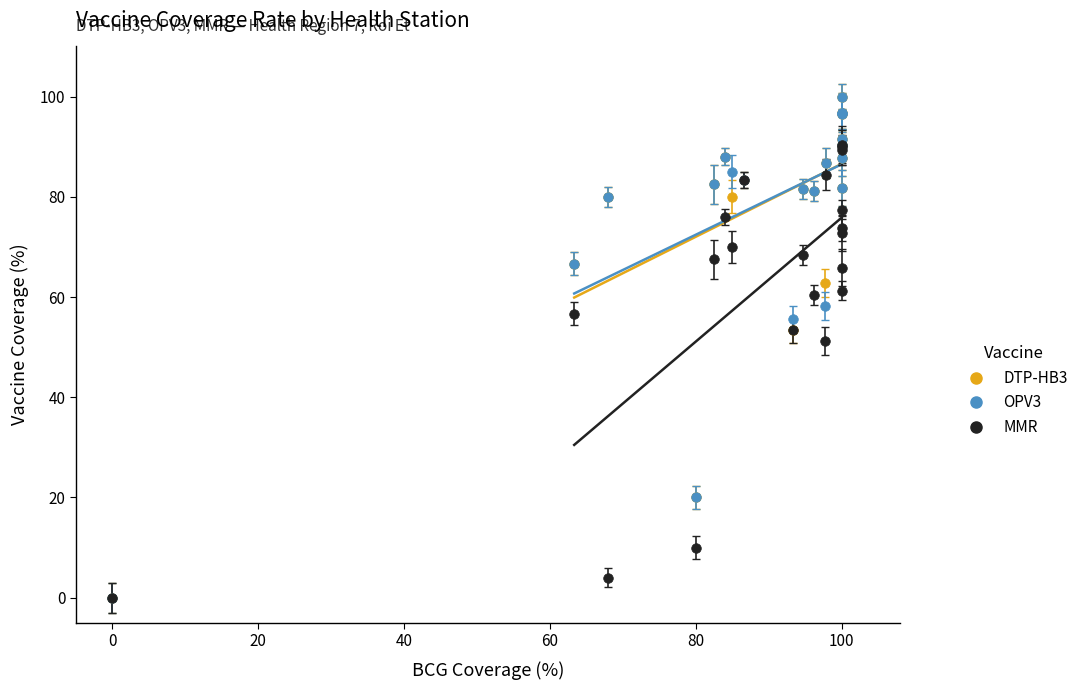

In the MMR series, what Y value is closest to 45?

51.2